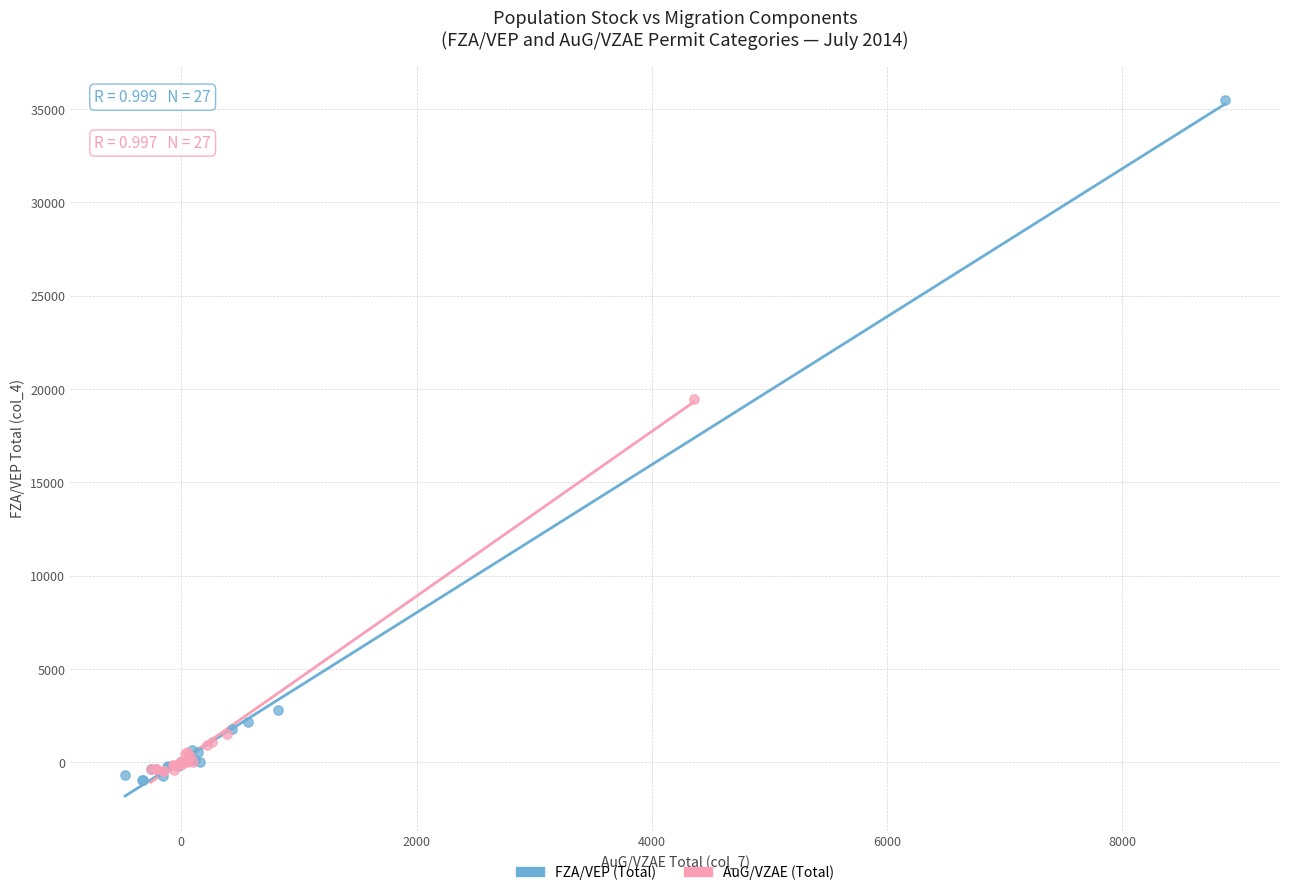

What are all the series names shown in the legend?

FZA/VEP (Total), AuG/VZAE (Total)